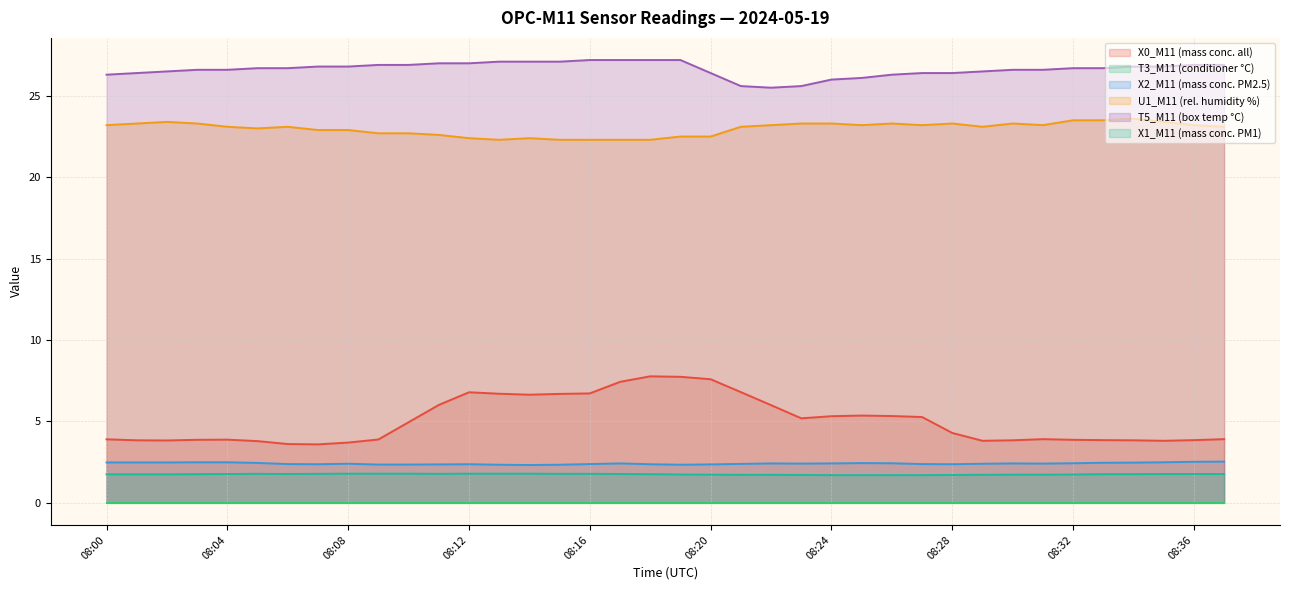

What is the lowest value of the X1_M11 (mass conc. PM1) series?

1.7